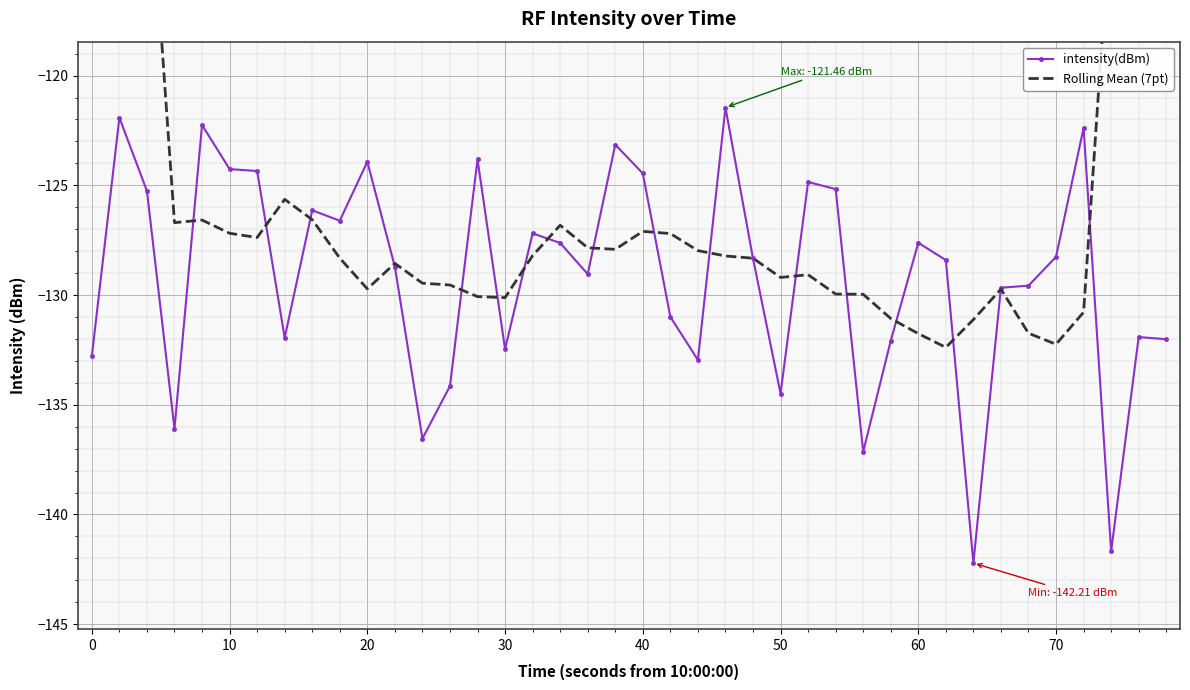

Is it true that intensity(dBm) equals -26.3 at 70?

False